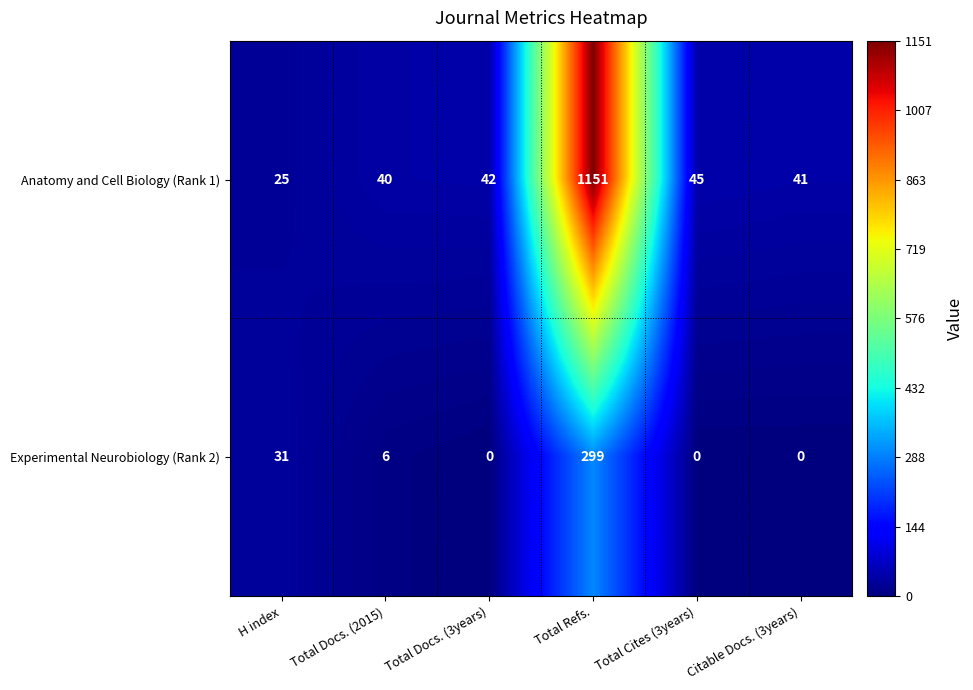

Reading right to left, what are all the values shown in this chart?

Anatomy and Cell Biology (Rank 1): 41	45	1151	42	40	25
Experimental Neurobiology (Rank 2): 0	0	299	0	6	31